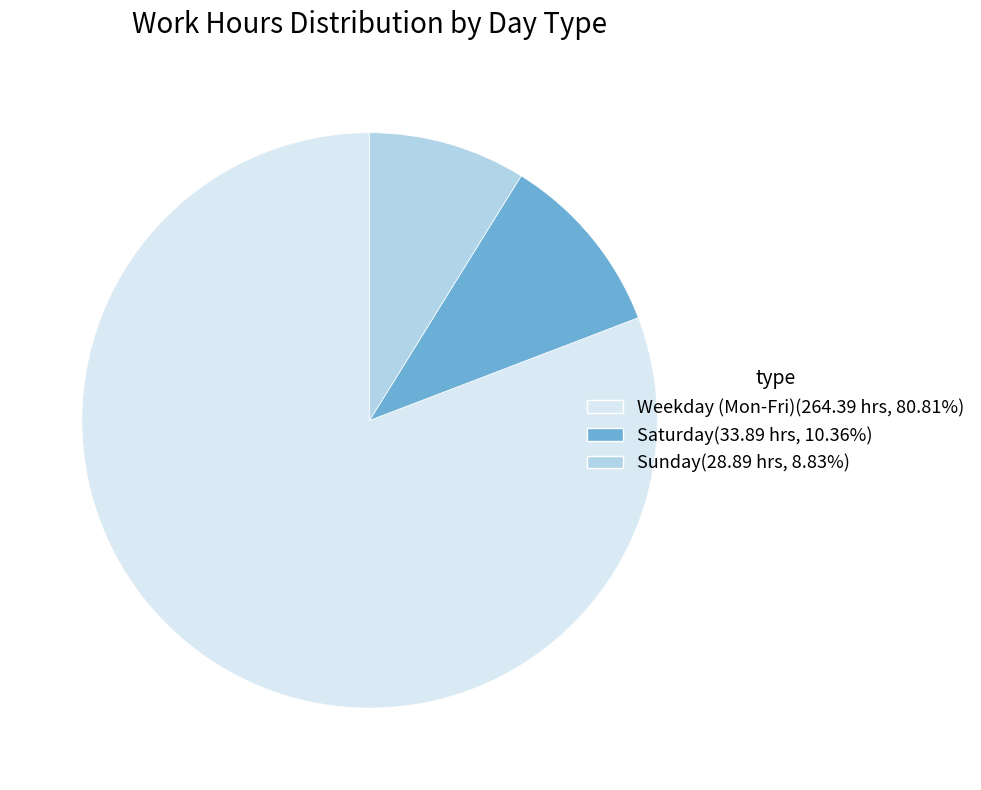

Does any single category account for the majority?

Yes